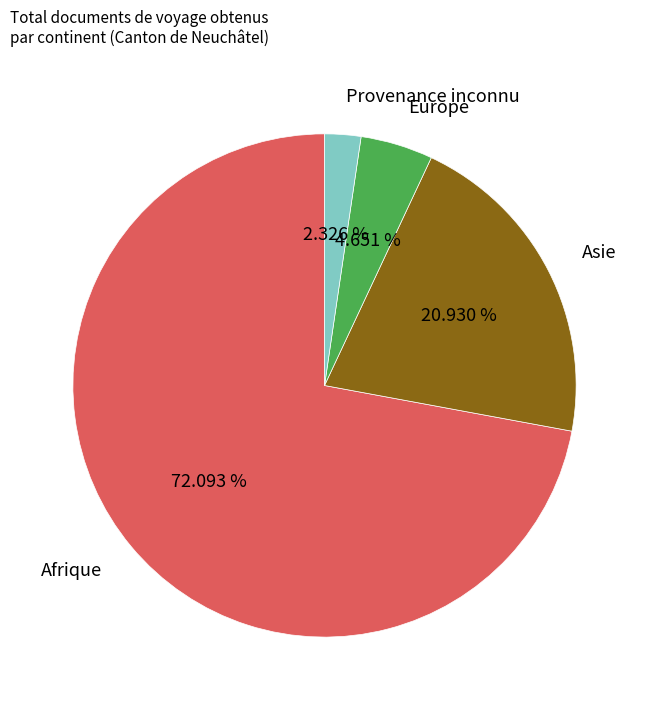

To the nearest percent, what percentage of the pie is Provenance inconnu?

2%